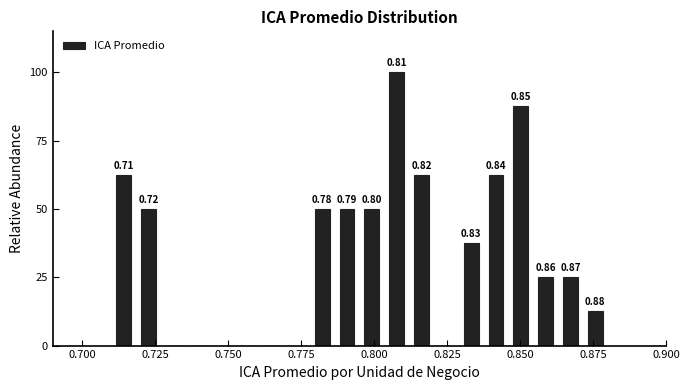

Around what value on the x-axis is the tallest bar? Give the approximate position of its centre, as read against the axis.

0.810